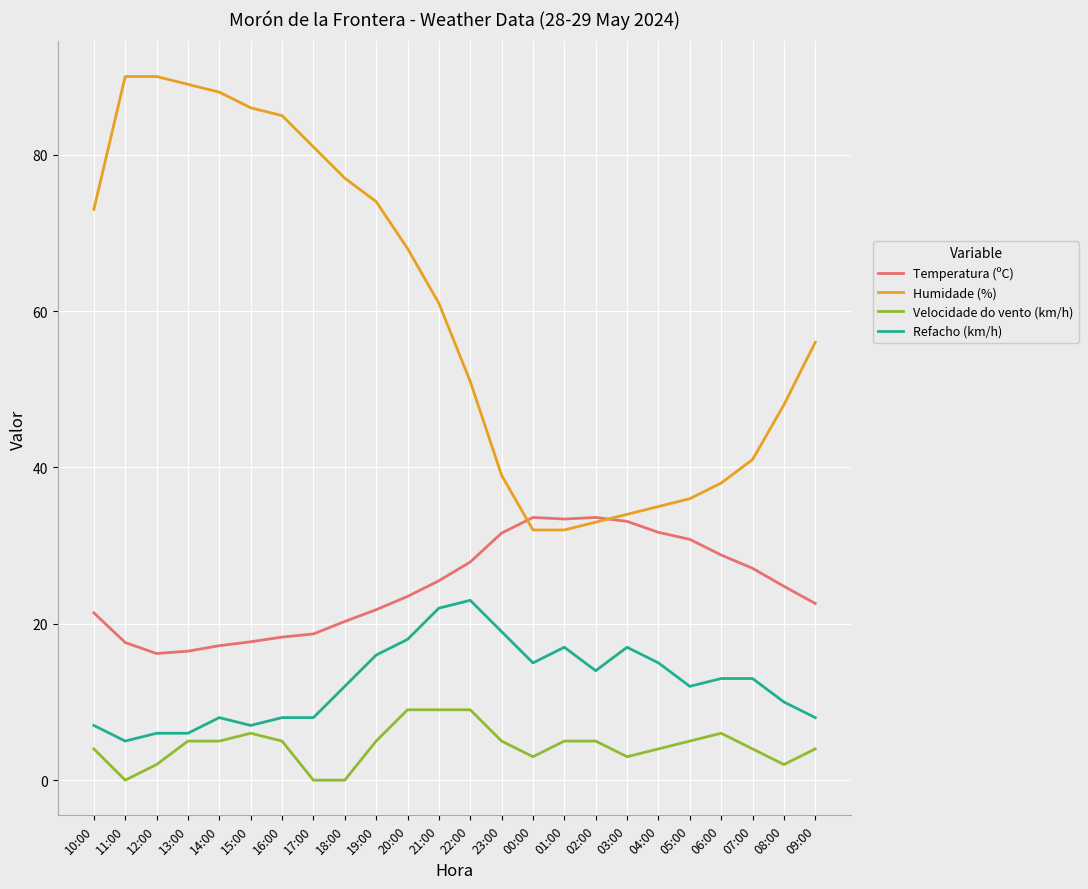

What is the sum of the Temperatura (ºC) values at 07:00 and 12:00?

43.3